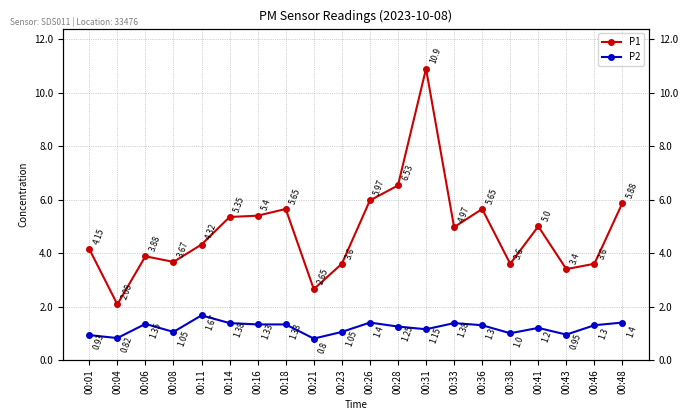

How many lines are shown in the chart?

2